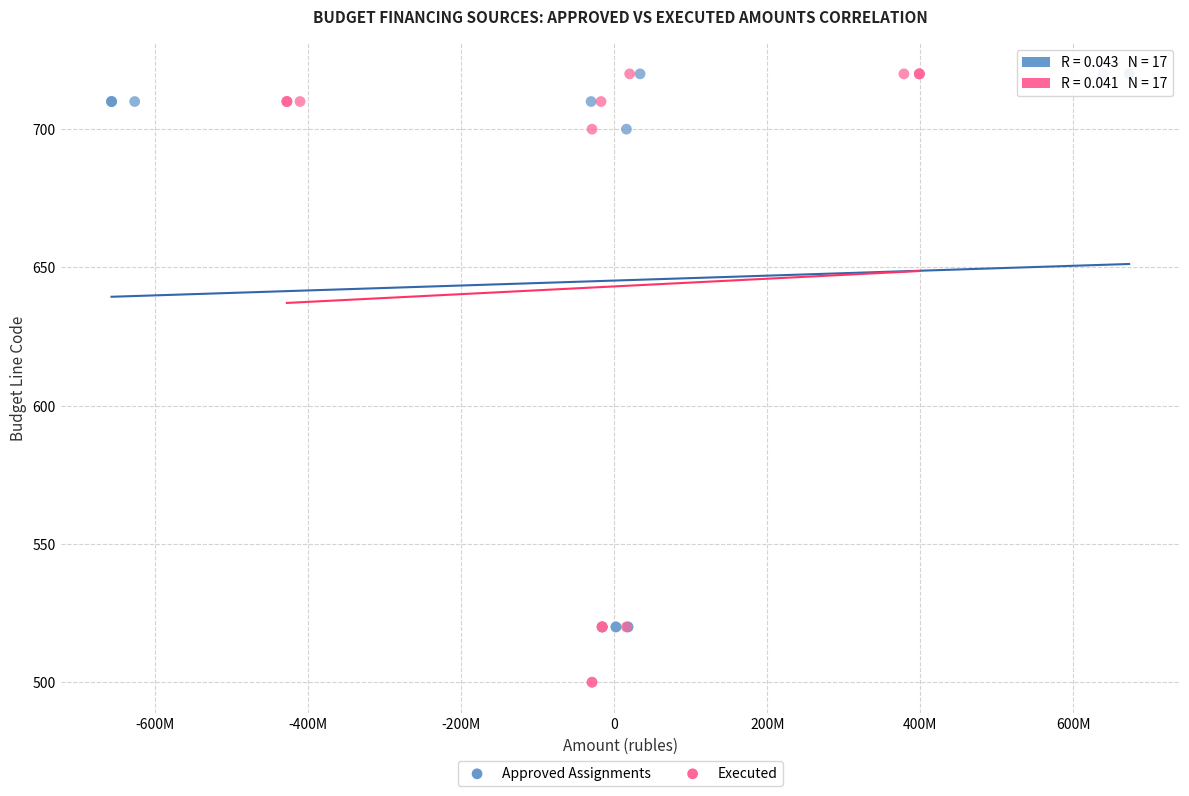

Which series has the largest Y range (max minus min)?

Executed